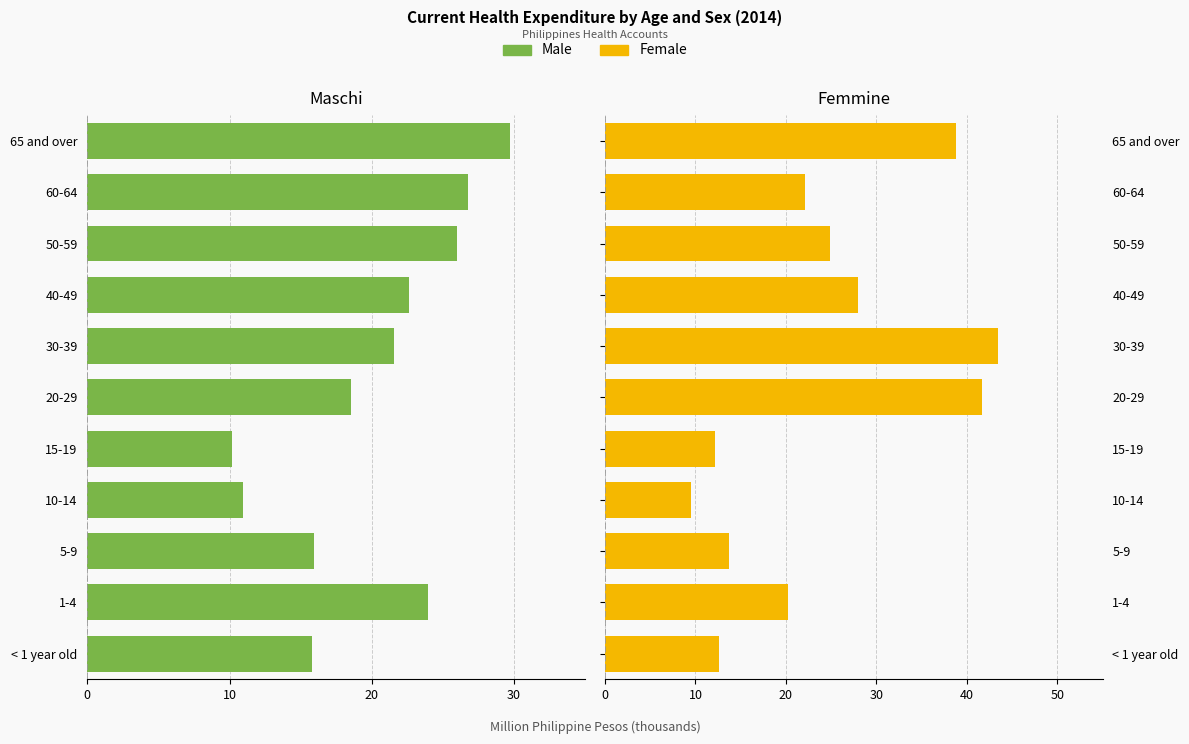

How many categories are shown in the chart?

11